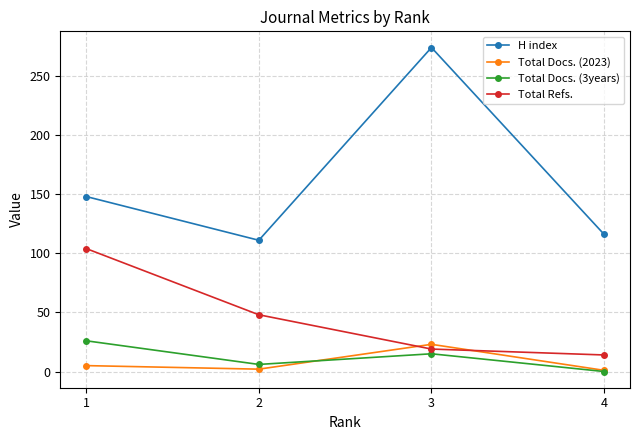

What is the difference between the maximum and minimum values in the Total Docs. (2023) series?

22